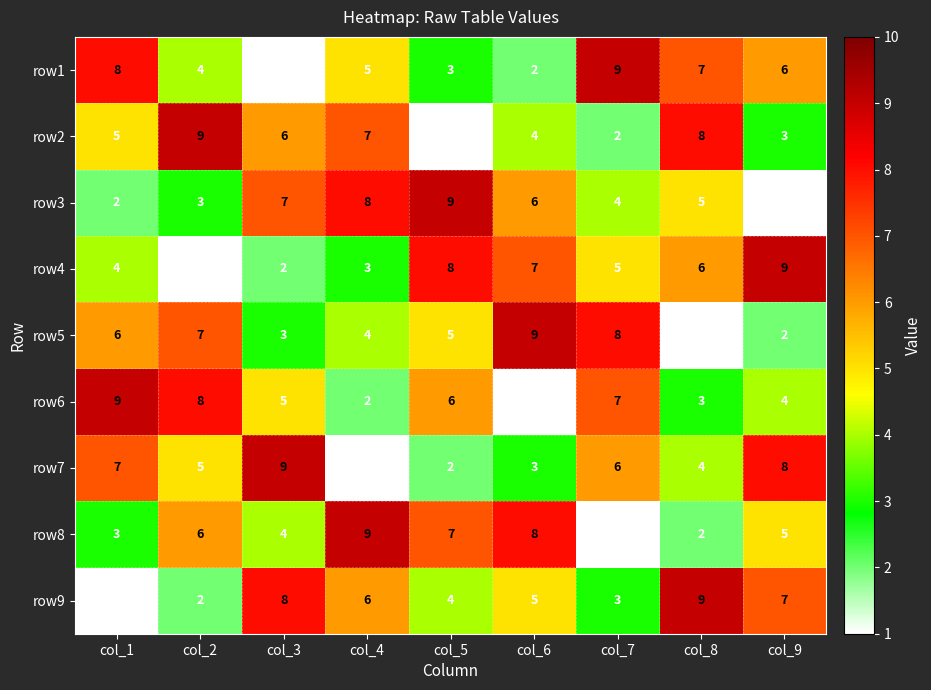

What is the difference between the row4 values at col_5 and col_1?

4